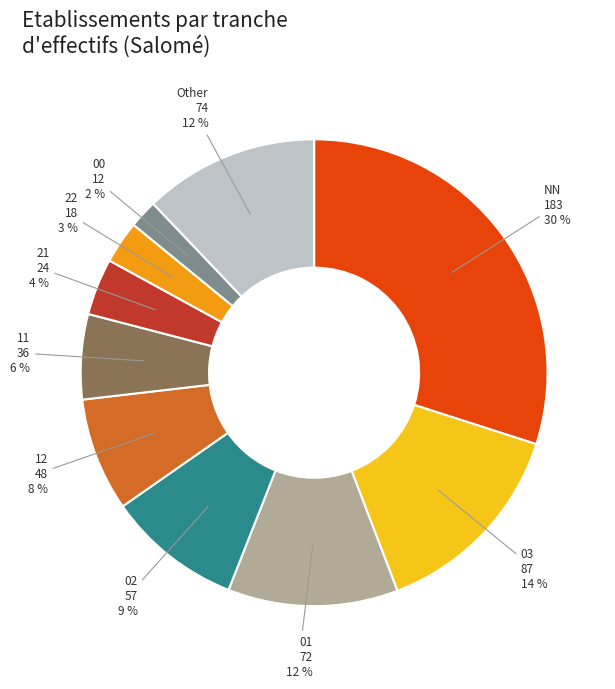

The 22 slice represents 3% of the pie. True or false?

True